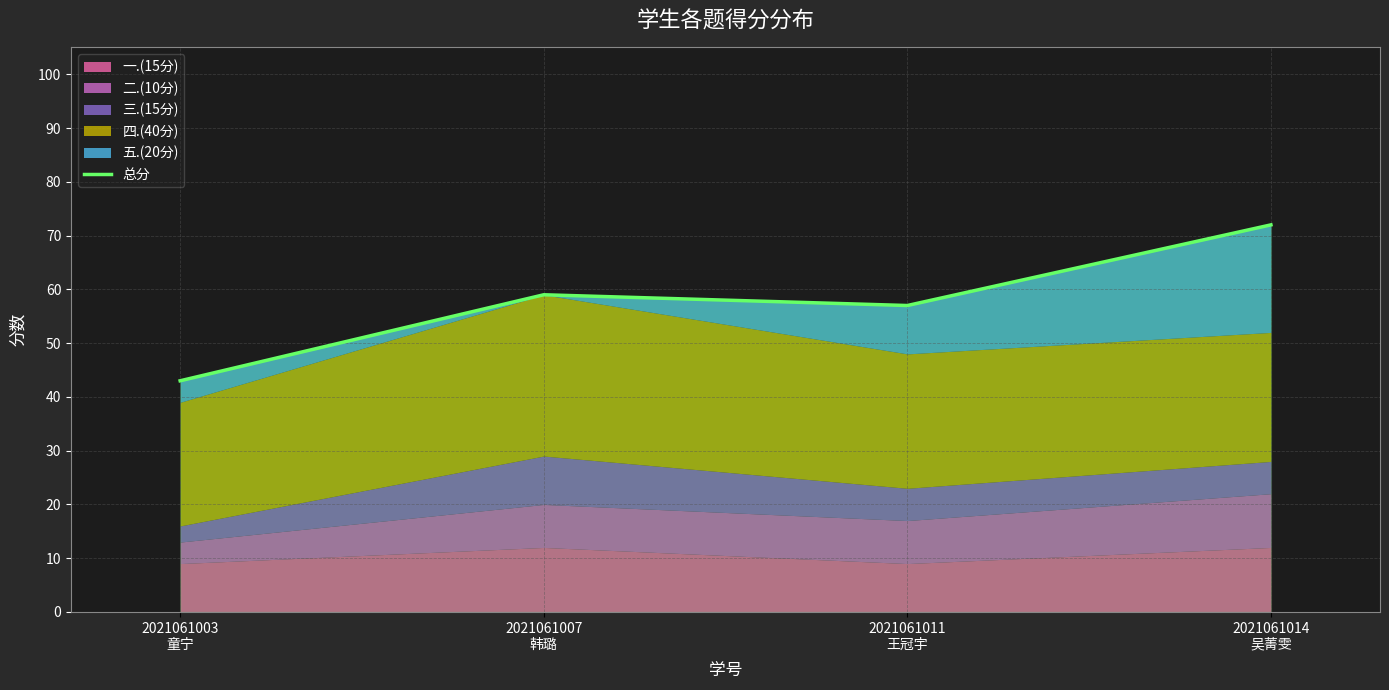

What is the change in value from 2021061003
童宁 to 2021061011
王冠宇?

+14